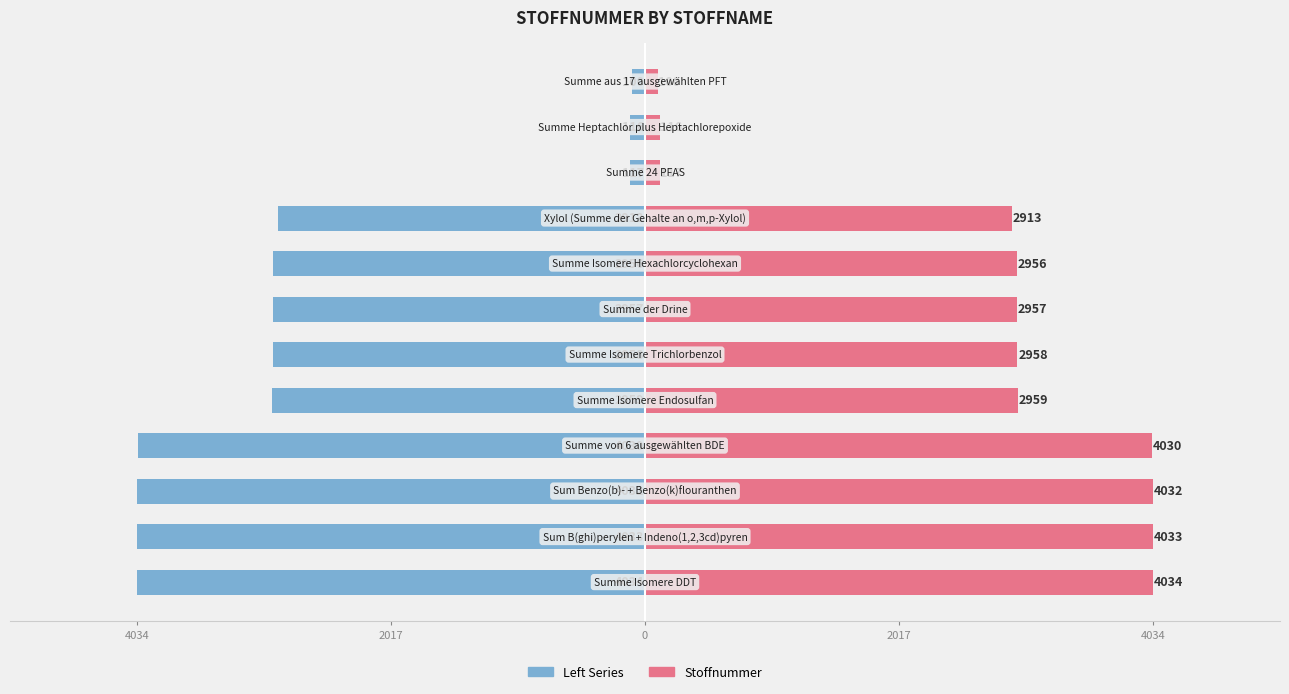

How many bars are there in each group?

2